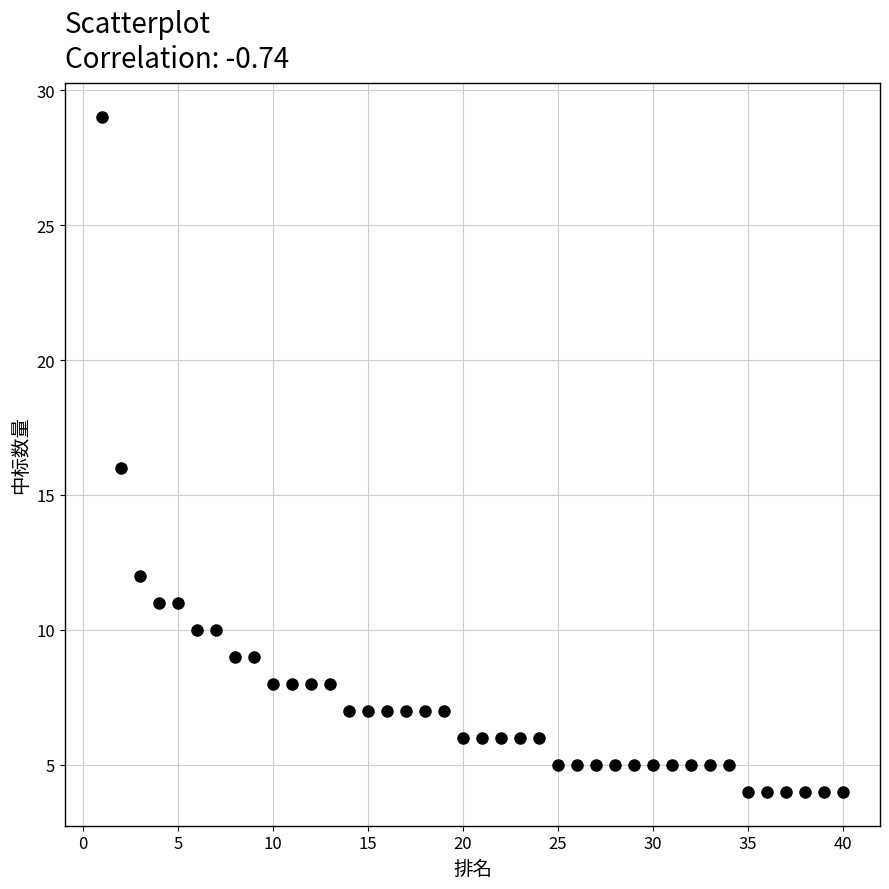

What is the range of X values (max minus min)?

39